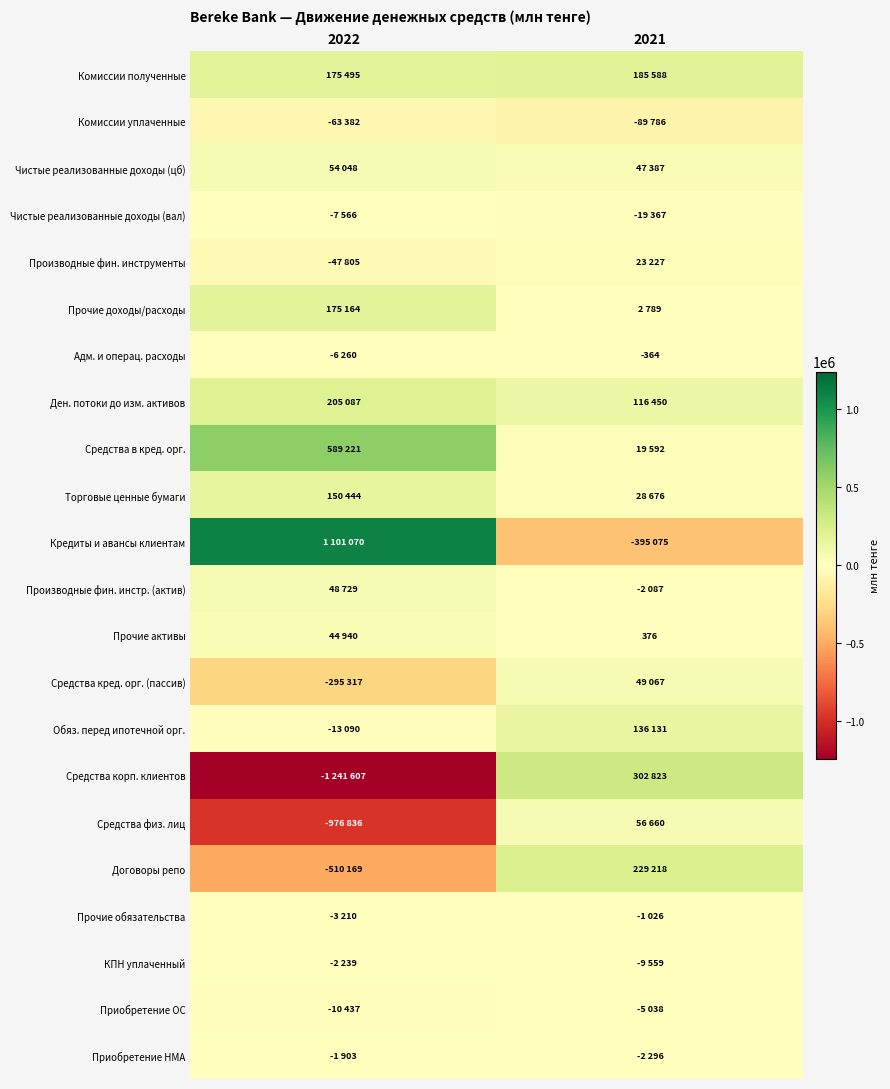

The value of Адм. и операц. расходы at 2021 is -541. True or false?

False